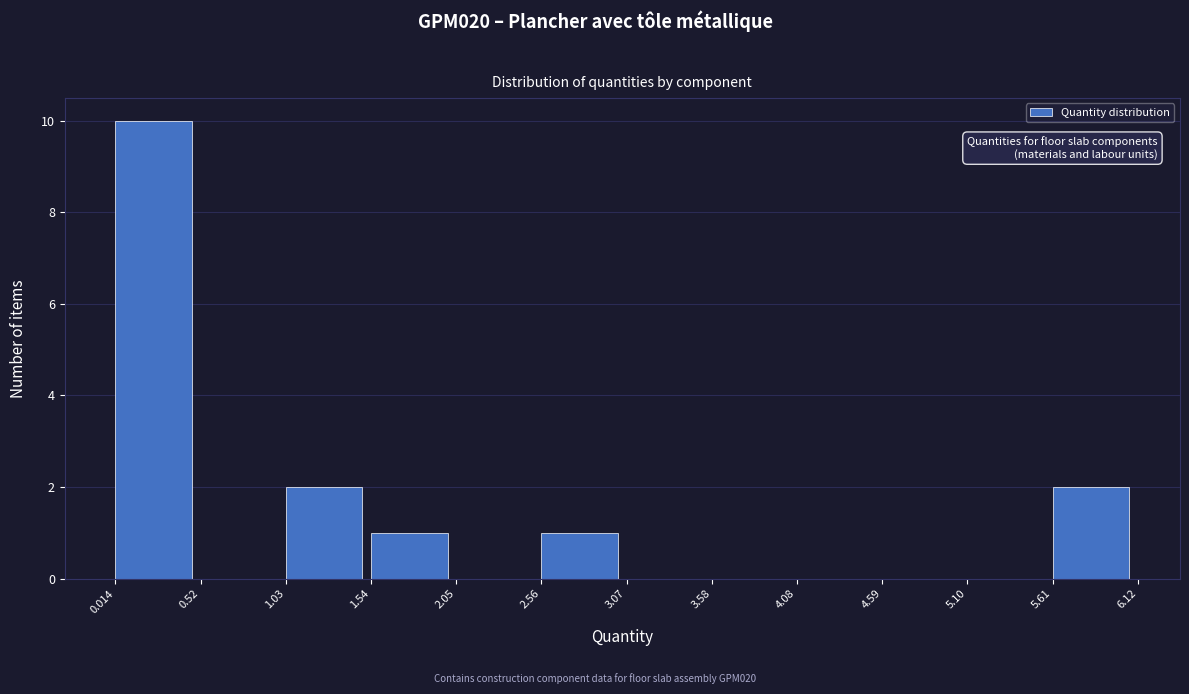

Reading left to right, transcribe this chart: for each bar, give the range it covers on the x-axis and its height. The values are not printed on the chart, so give them approximately, as read against the axis.

0.014 to 0.52: 10
0.52 to 1.03: 0
1.03 to 1.54: 2
1.54 to 2.05: 1
2.05 to 2.56: 0
2.56 to 3.07: 1
3.07 to 3.58: 0
3.58 to 4.08: 0
4.08 to 4.59: 0
4.59 to 5.10: 0
5.10 to 5.61: 0
5.61 to 6.12: 2